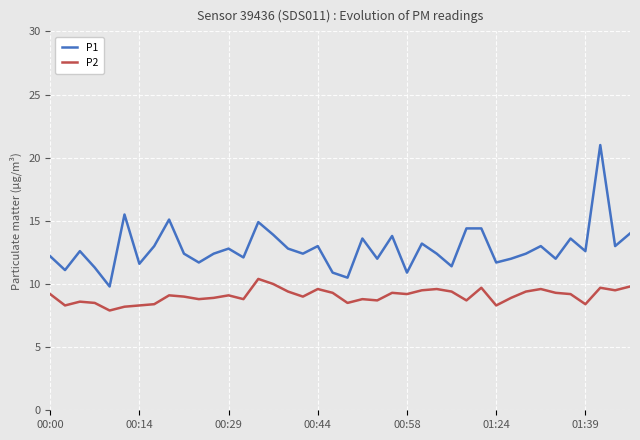

What is the difference between the maximum and minimum values in the P1 series?

11.2